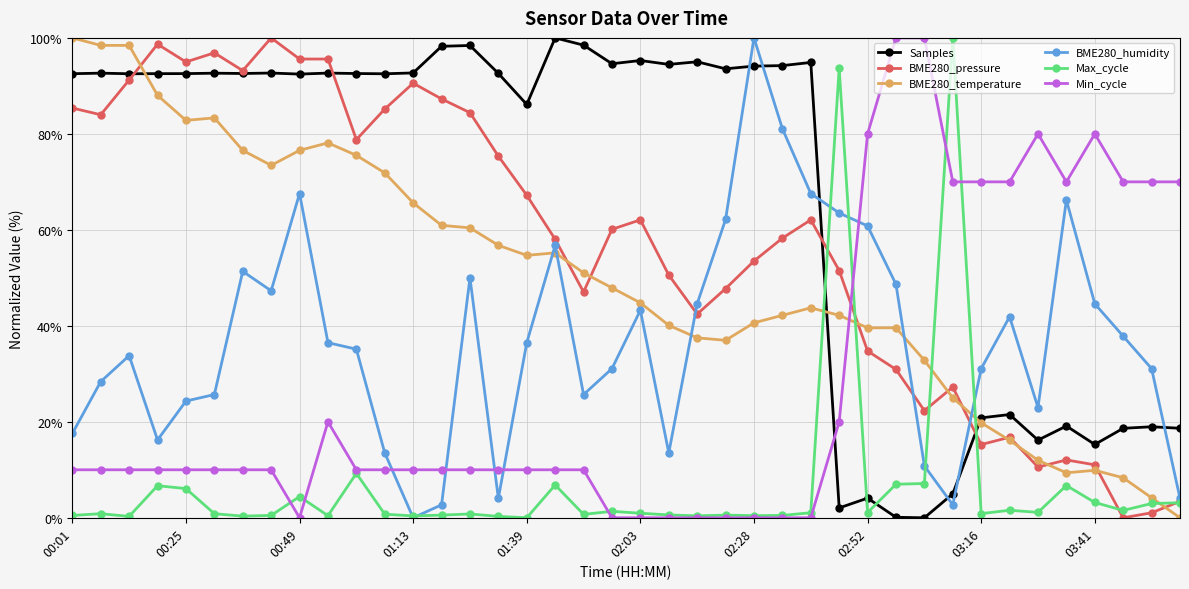

What are all the series names shown in the legend?

Samples, BME280_pressure, BME280_temperature, BME280_humidity, Max_cycle, Min_cycle